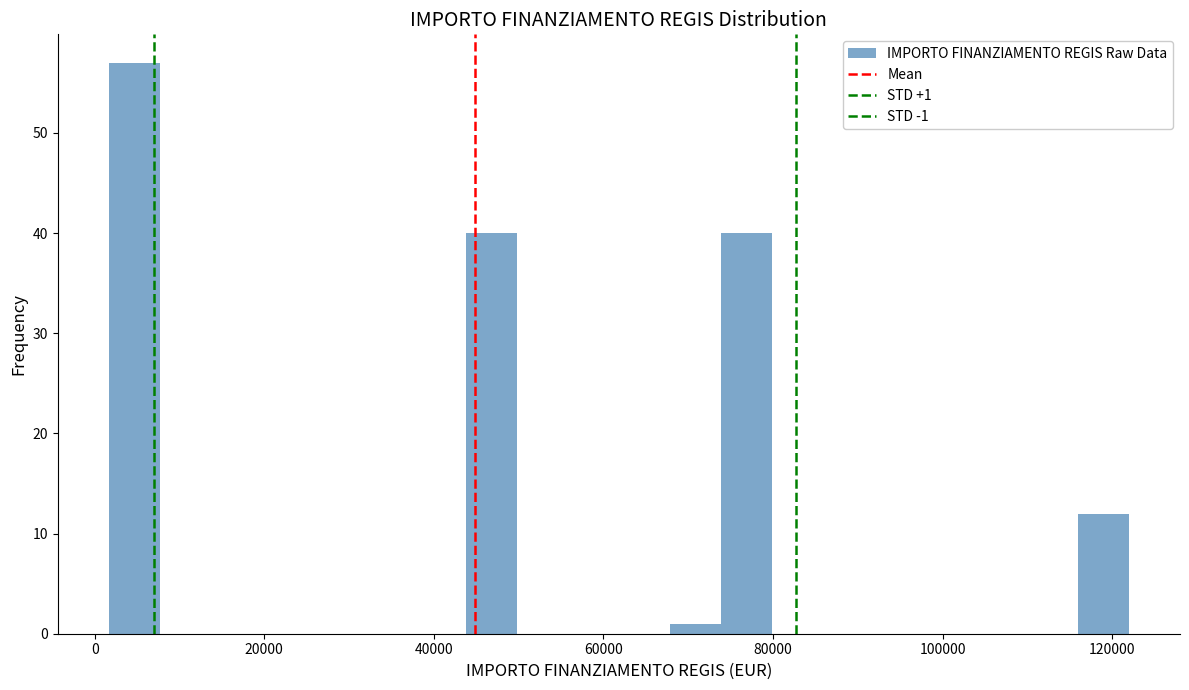

Read against the x-axis, roughly where is the centre of the tallest bar?

4000